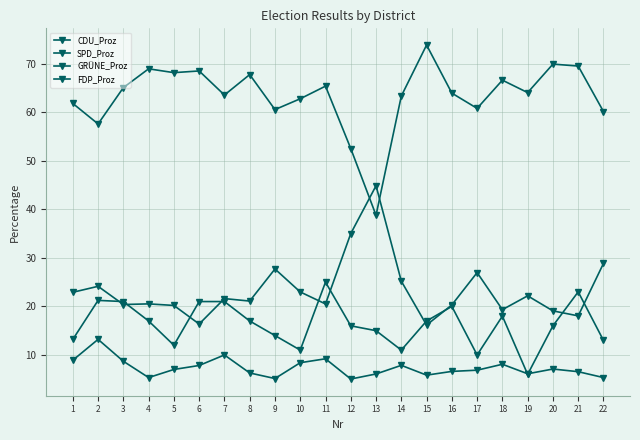

How many series are shown in this chart?

4